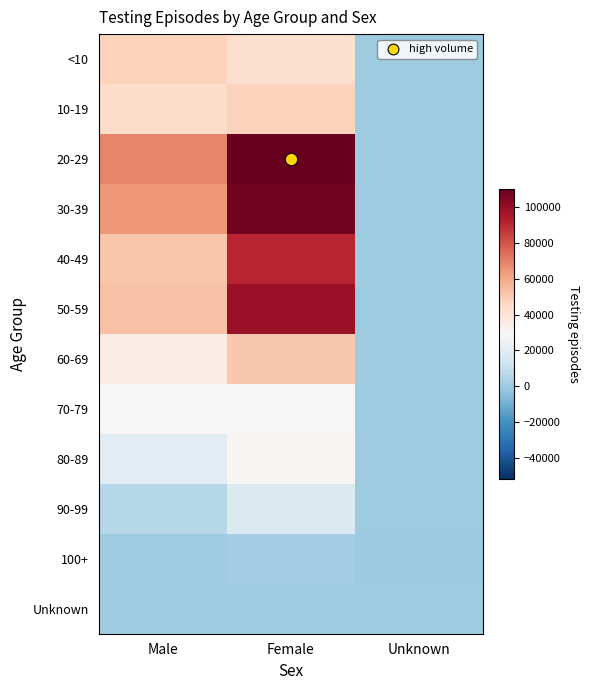

Which series has the largest range (max minus min)?

20-29